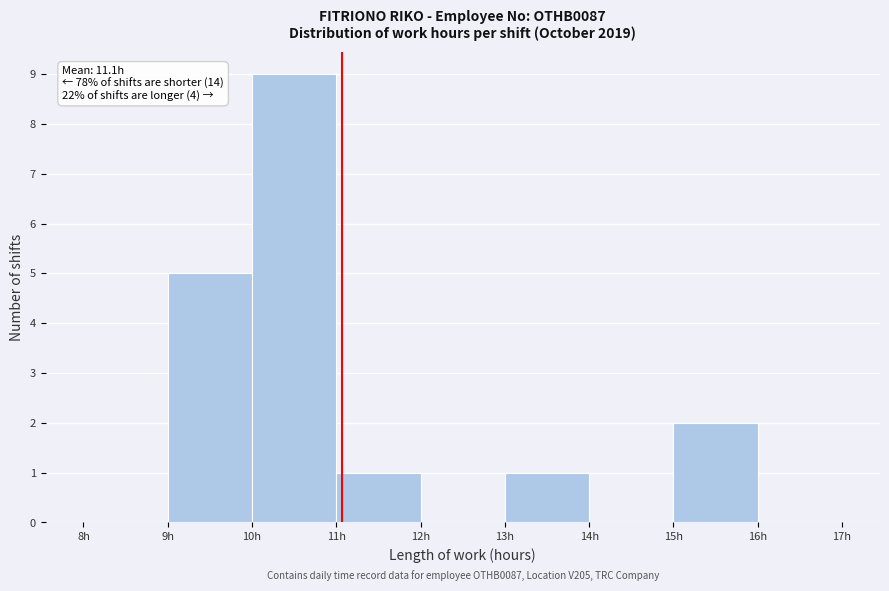

Which range on the x-axis has the tallest bar?

10 to 11